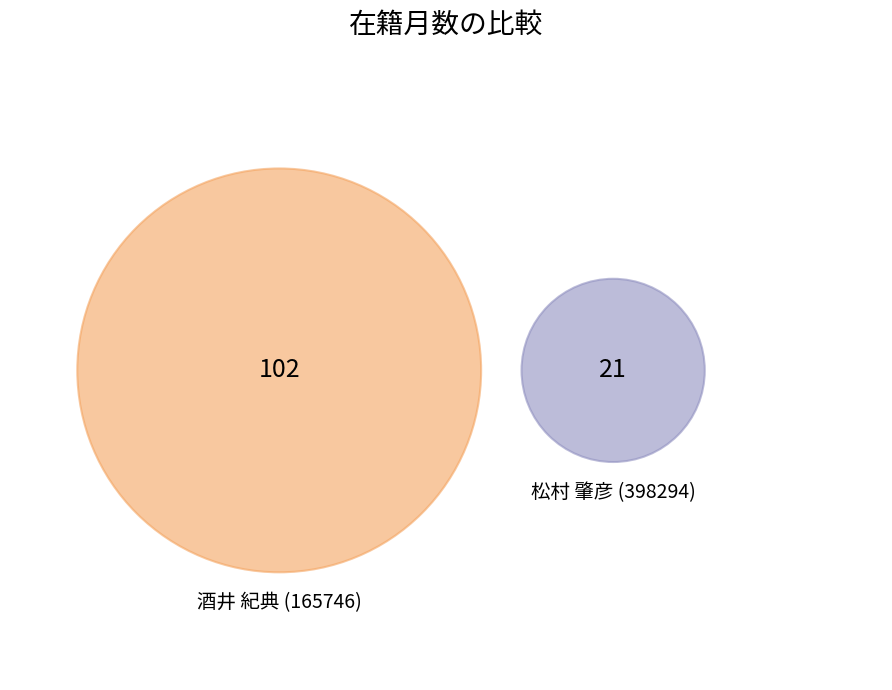

Approximately how many times larger is the value at 酒井 紀典 (165746) compared to 松村 肇彦 (398294)?

4.9